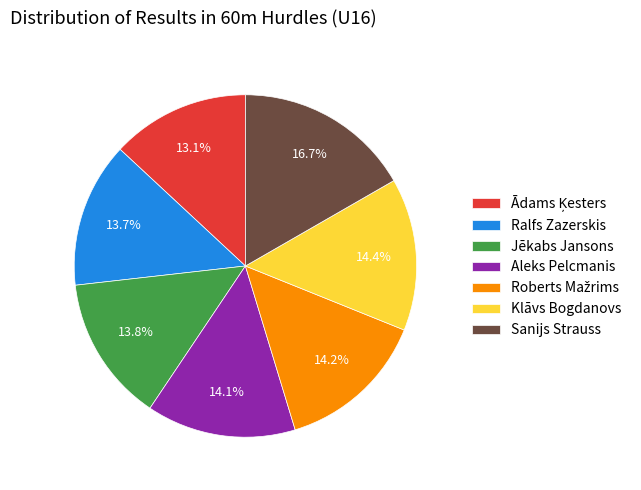

Count the number of slices in the pie.

7